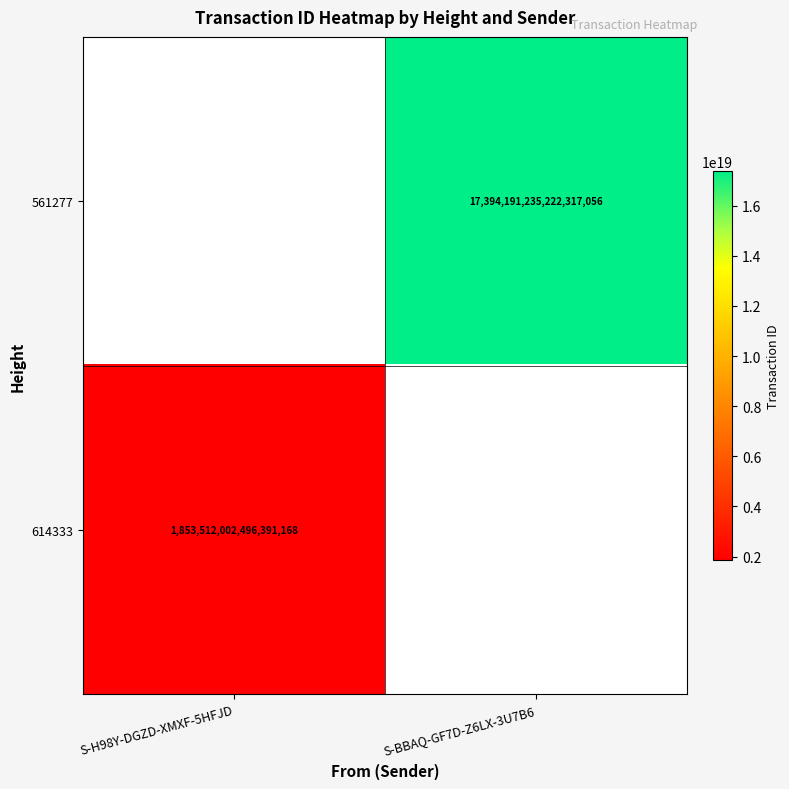

True or false: 614333 has a value of 1853512002496391168 at S-H98Y-DGZD-XMXF-5HFJD.

True